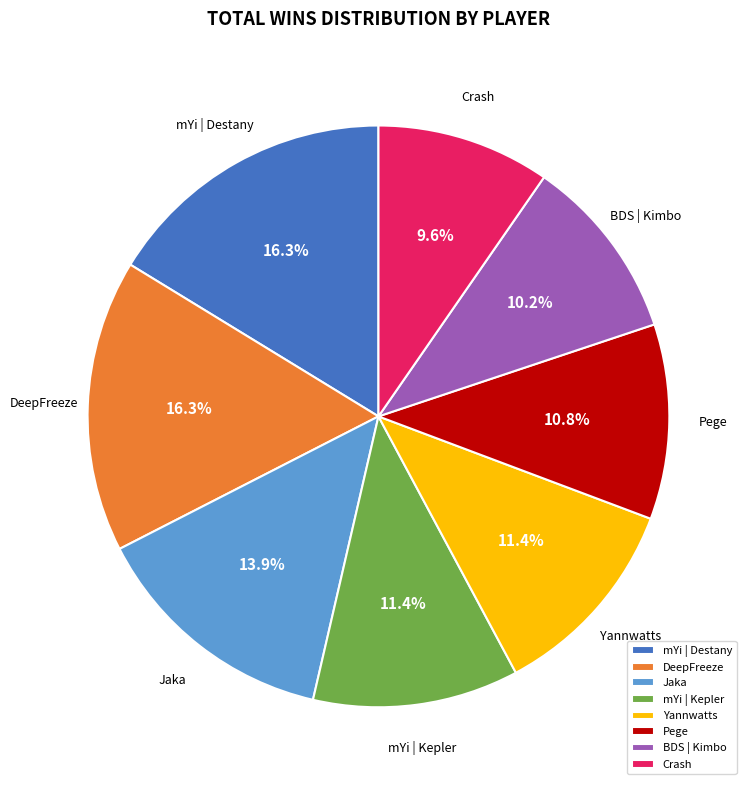

Combined, do mYi | Destany and Pege account for over 50%?

No